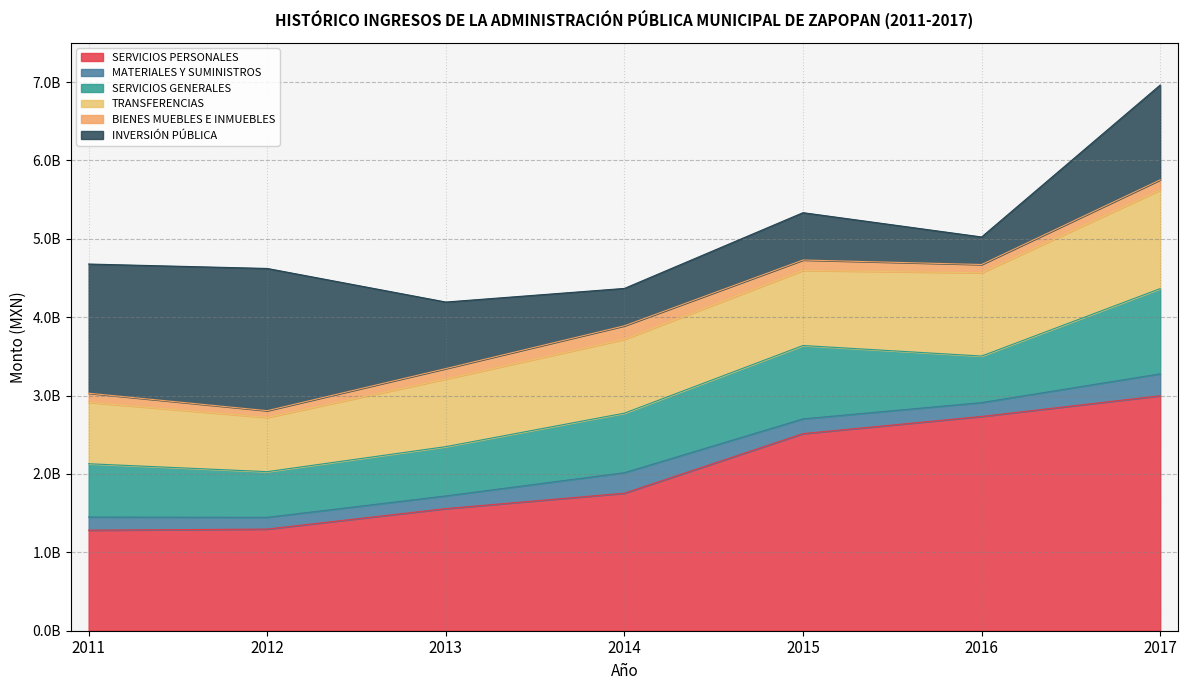

Where is MATERIALES Y SUMINISTROS nearest to the value 215132901?

2015